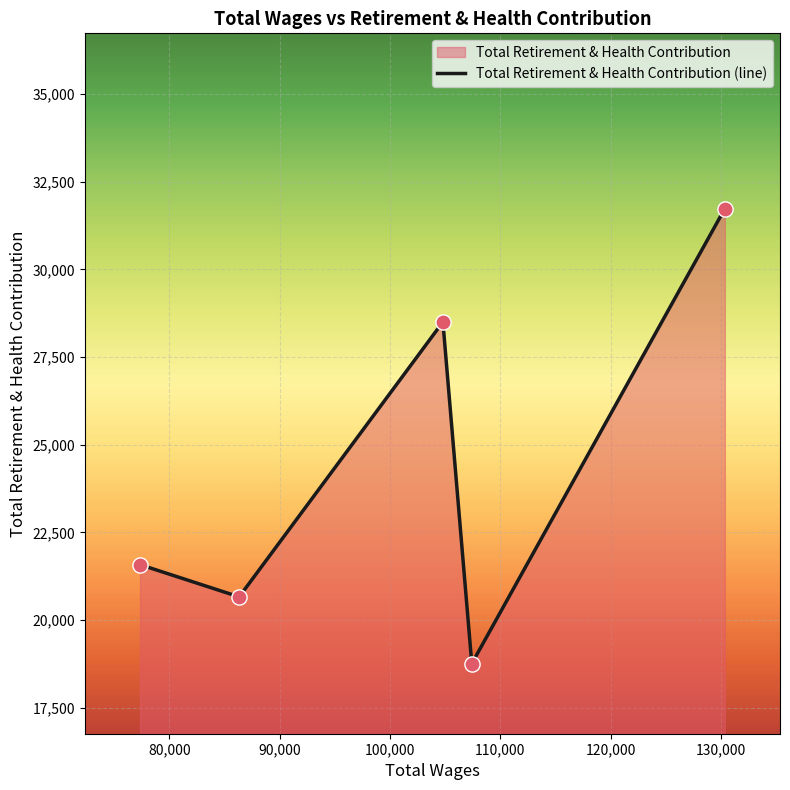

What is the smallest value displayed?

18754